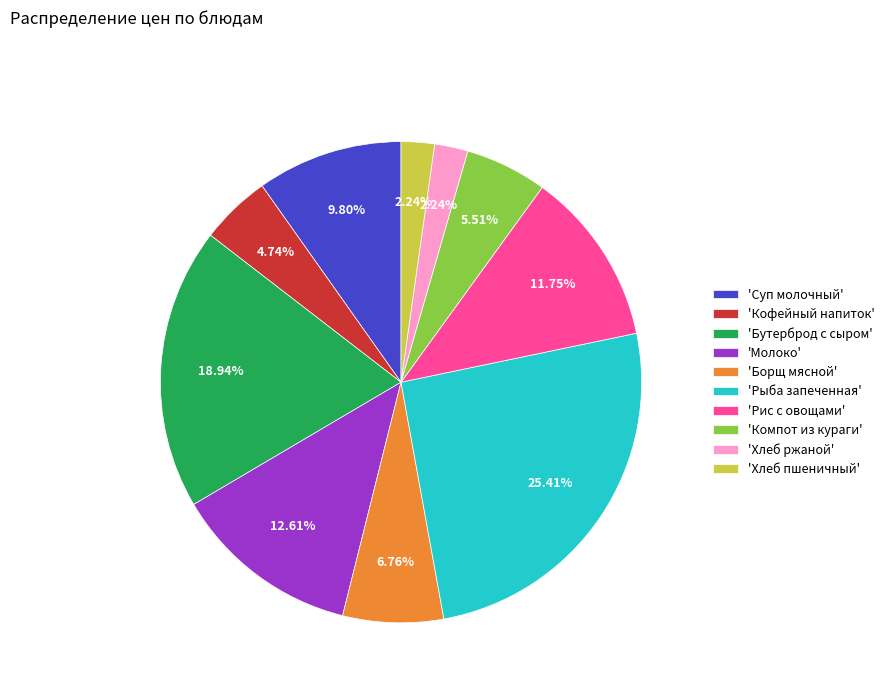

To the nearest percent, what is the average slice percentage?

10%